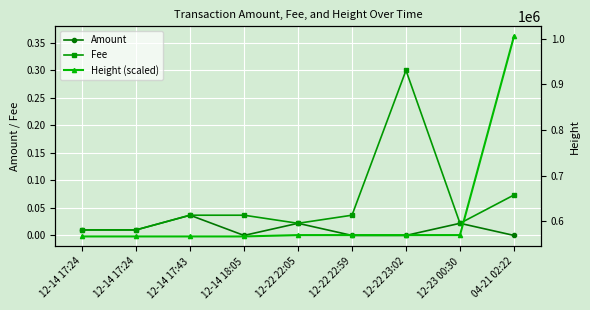

At which label does Fee reach its peak?

12-22 23:02